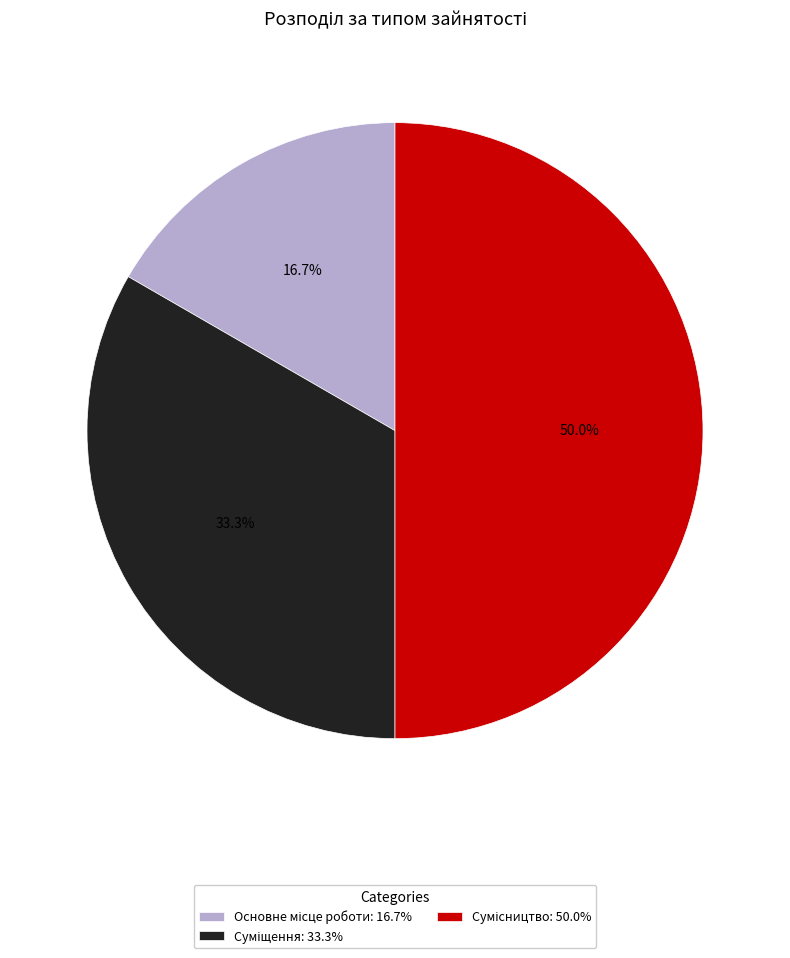

How many slices are in this pie chart?

3